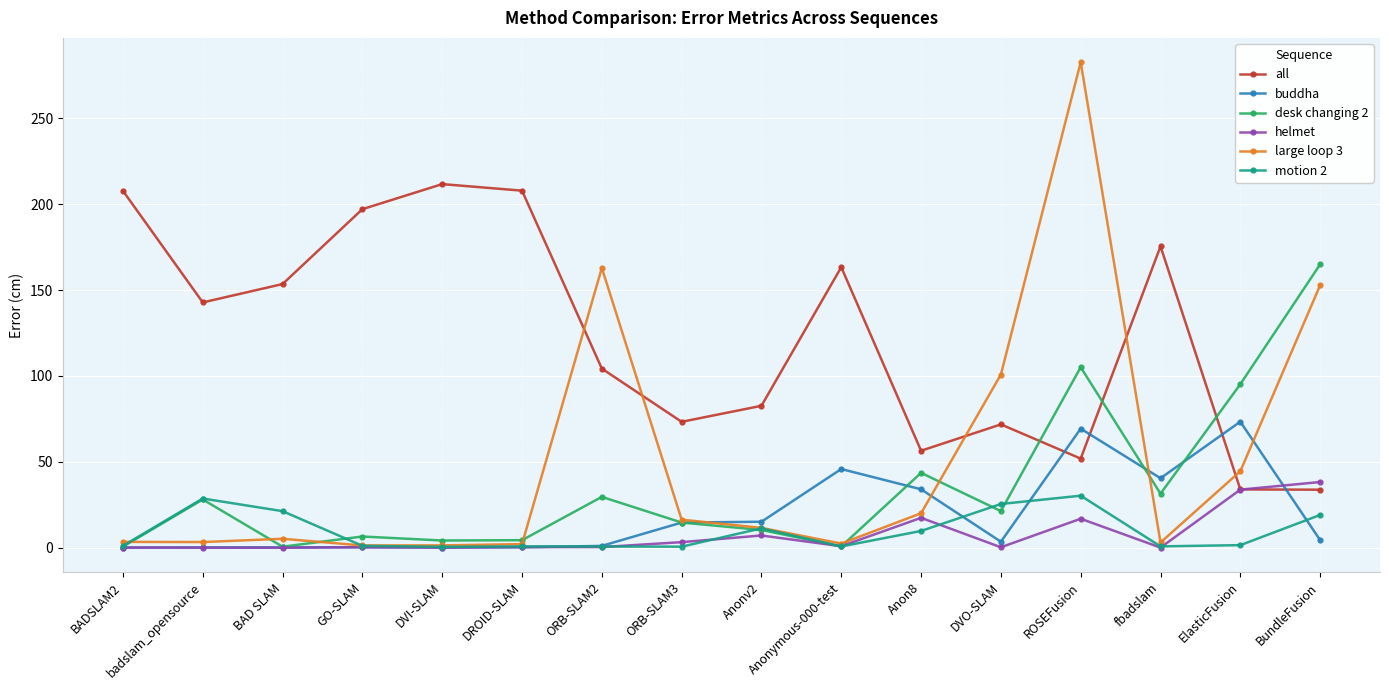

In large loop 3, how many points are lower than both neighbors (excluding endpoints)?

4